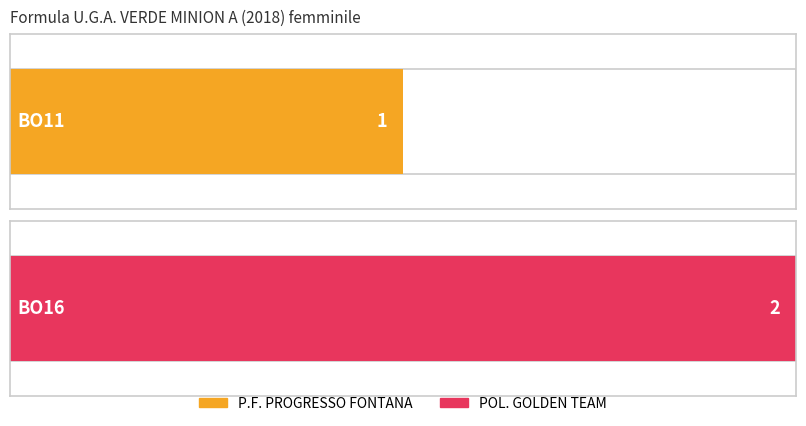

What is the approximate value of Maximum utilization at BO11?

1